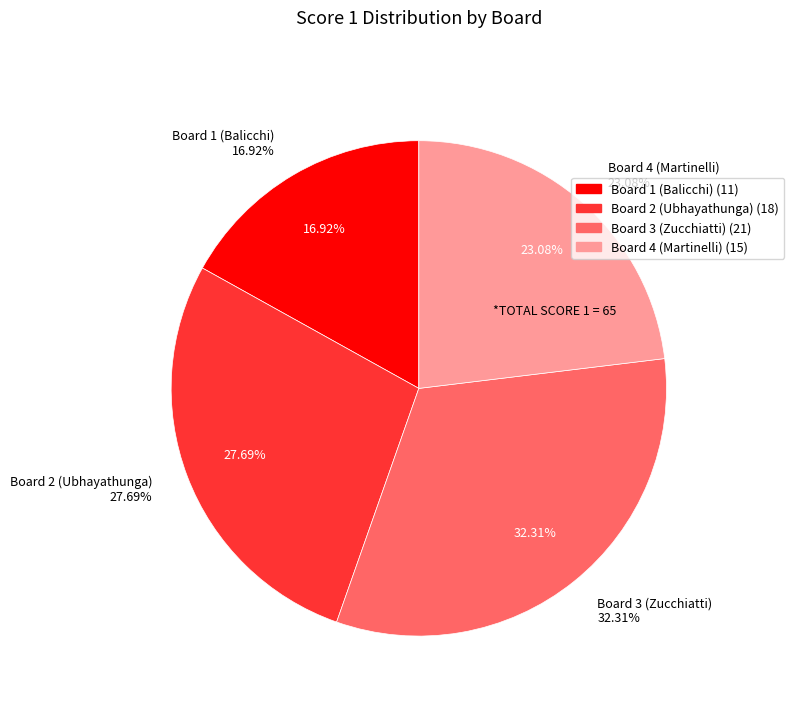

Which has a higher value, Board 2 (Ubhayathunga) or Board 1 (Balicchi)?

Board 2 (Ubhayathunga)